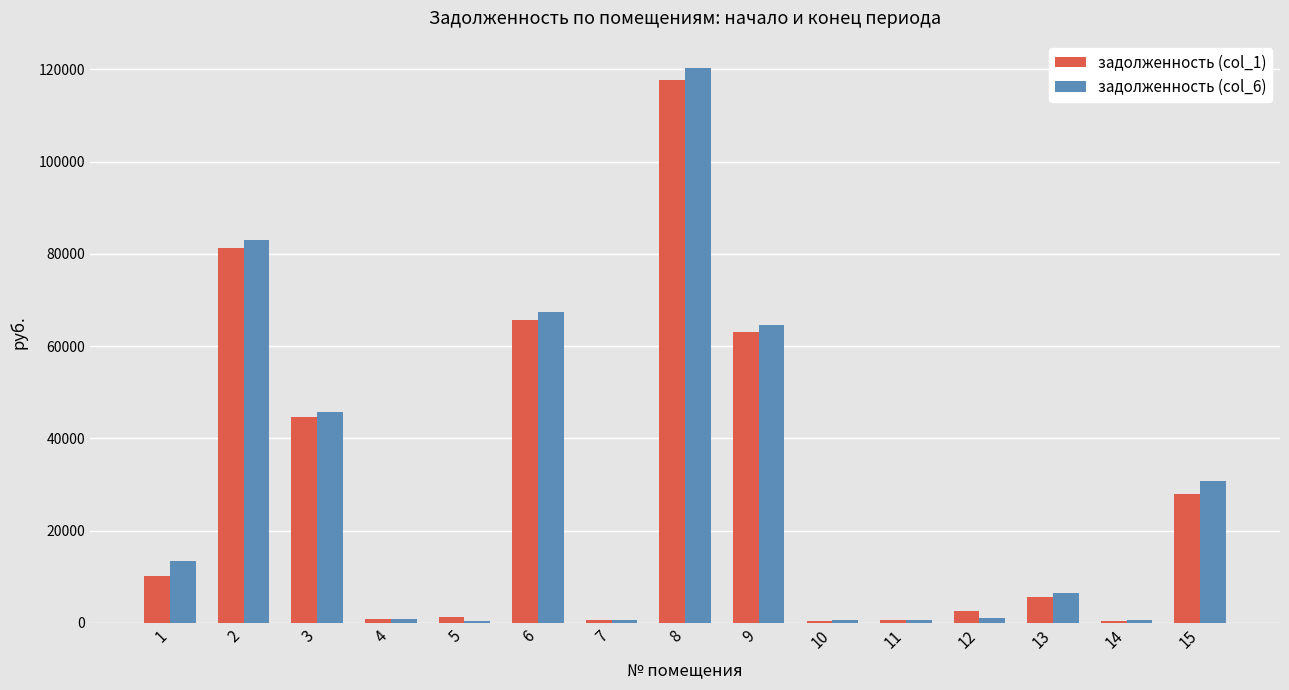

What is the sum of all задолженность (col_1) values?

423216.5